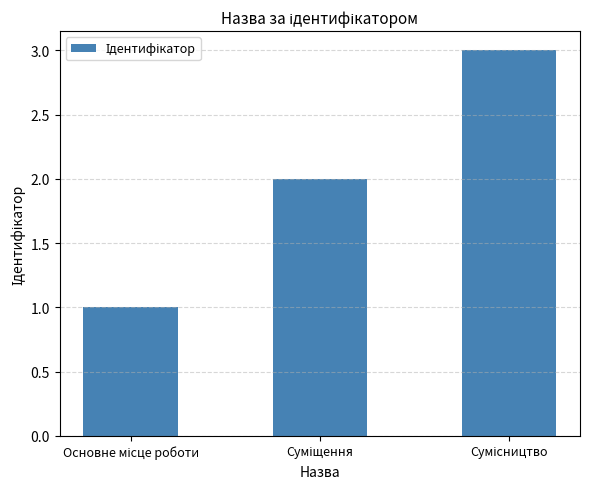

What is the sum of all values?

6